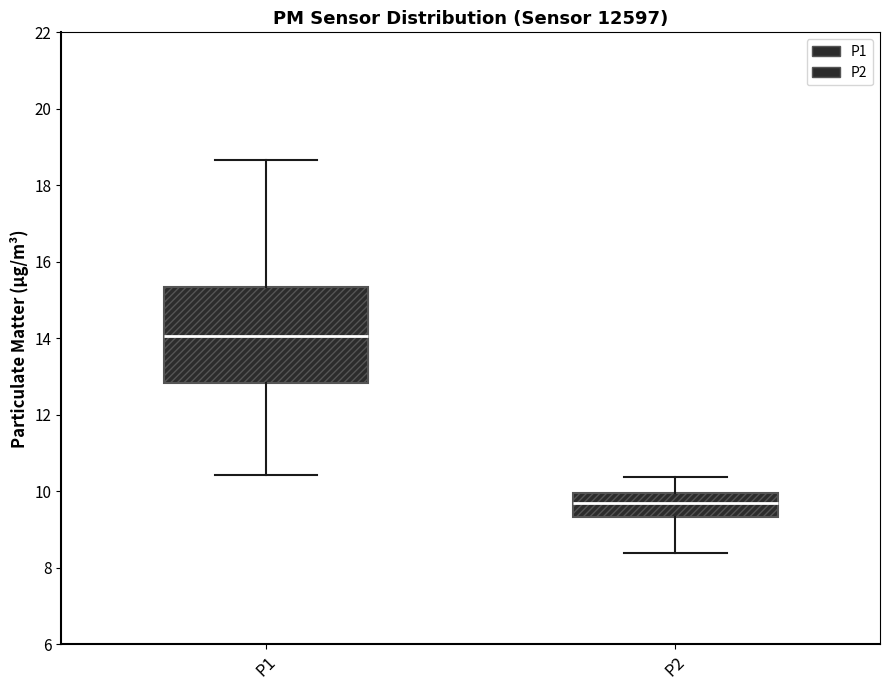

Which box is the tallest, from its lower edge to its upper edge?

P1